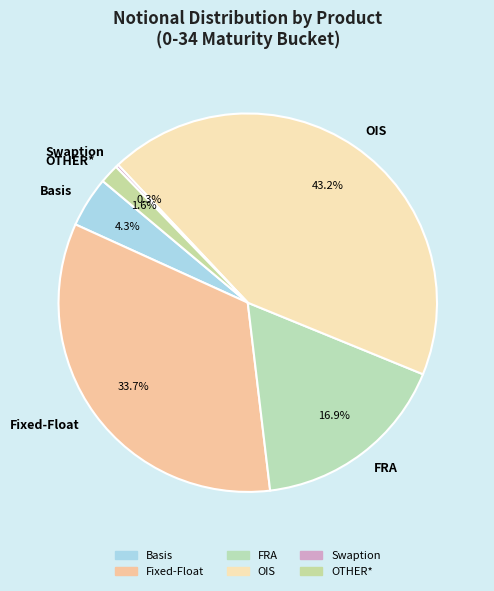

What is the largest slice in the pie chart?

OIS